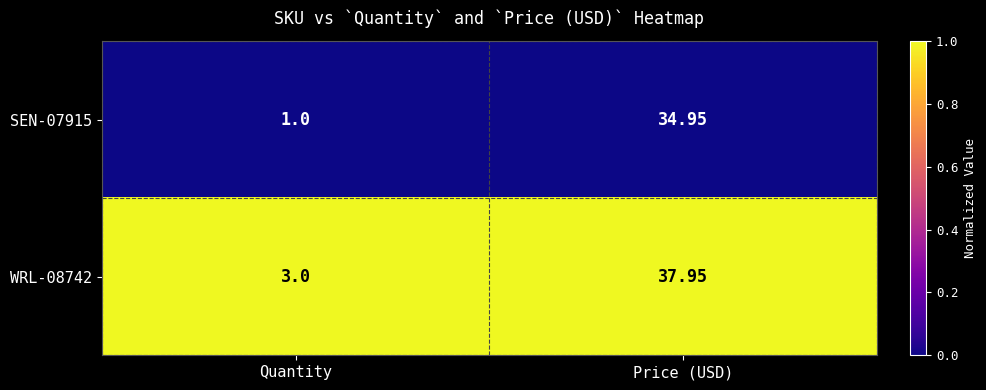

List the labels in order of WRL-08742 value, largest first.

Price (USD), Quantity